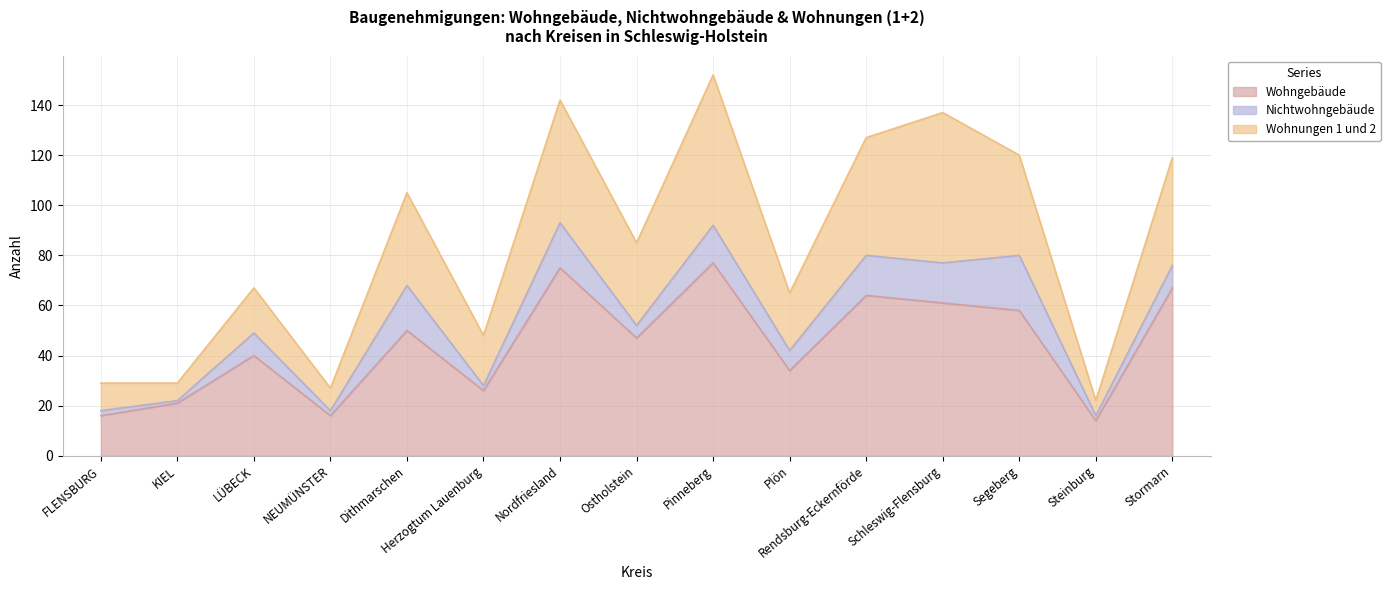

How many categories are shown in the chart?

15